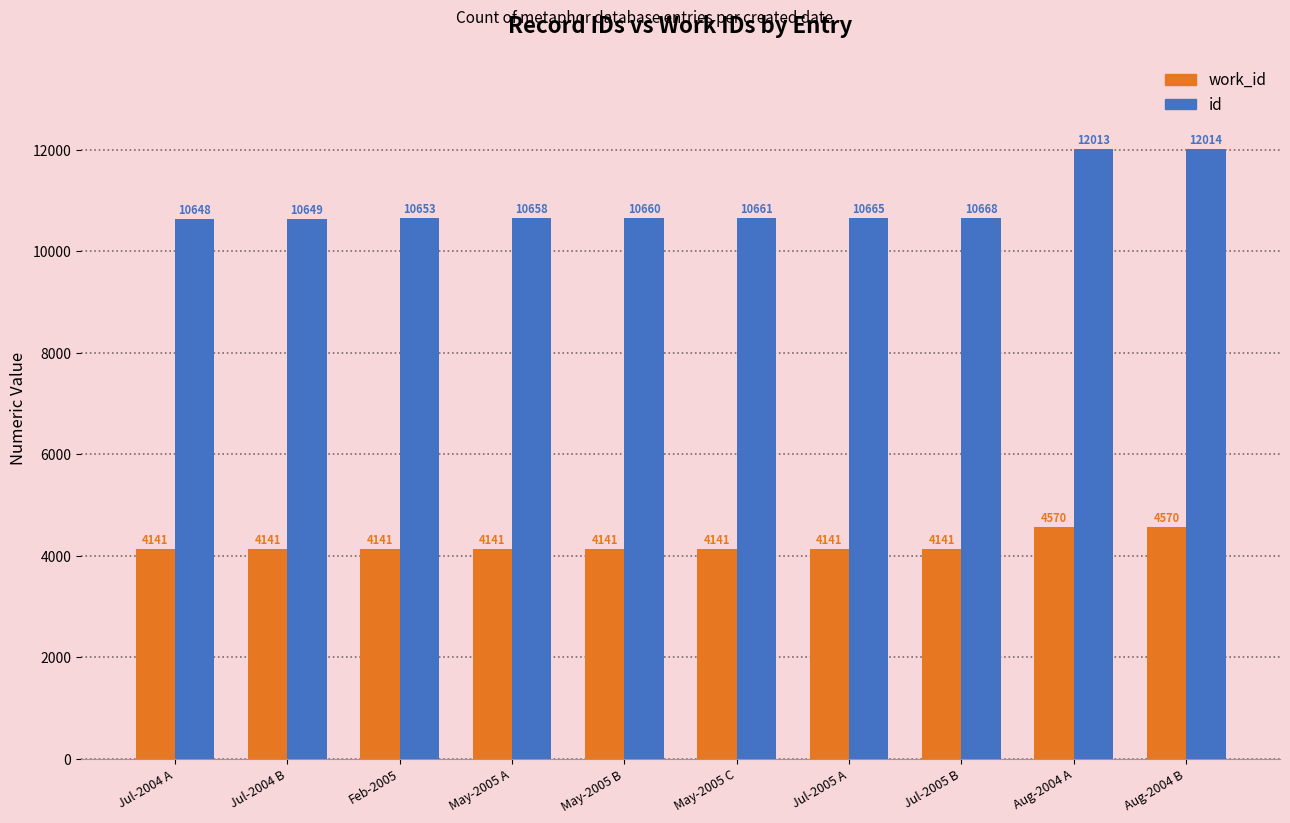

What is the total value across all series at Jul-2004 A?

14789